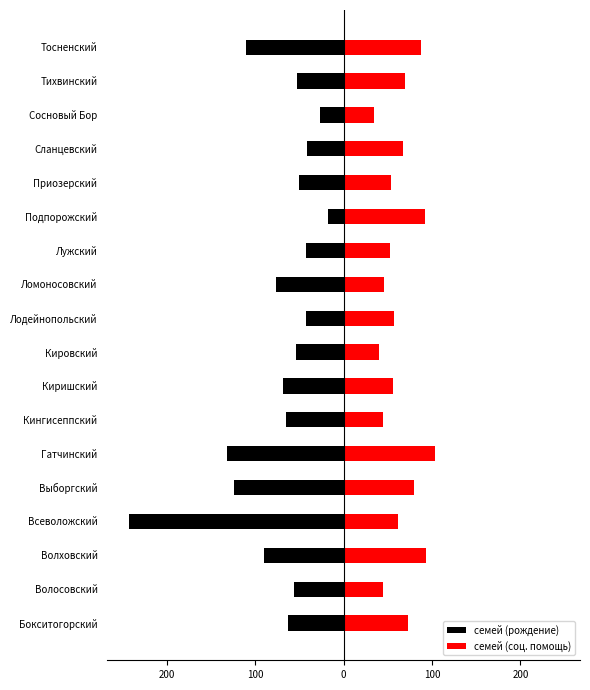

Between Киришский and Сосновый Бор, which series saw the biggest shift?

семей (рождение)